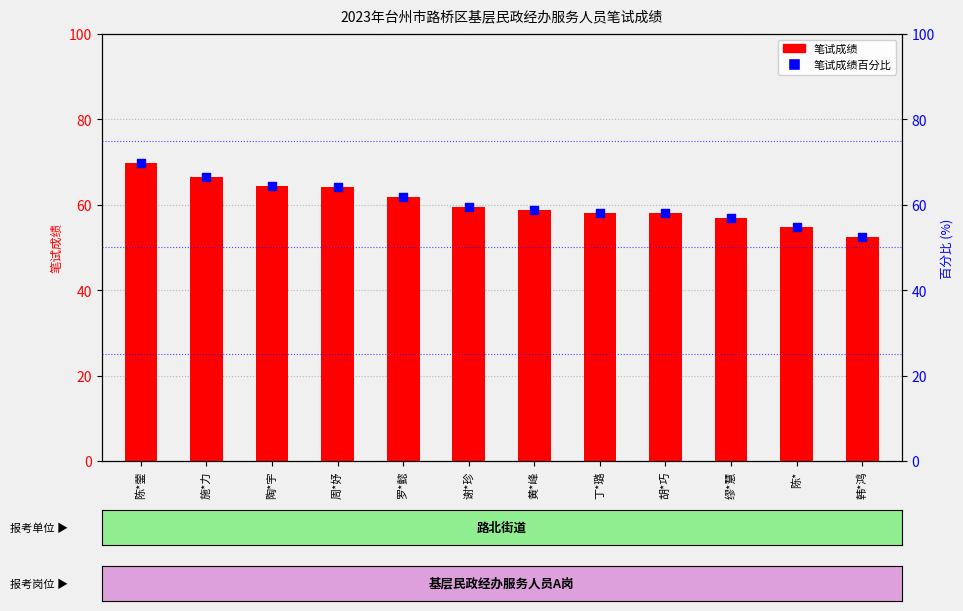

What are all the series names shown in the legend?

笔试成绩, 笔试总成绩百分比